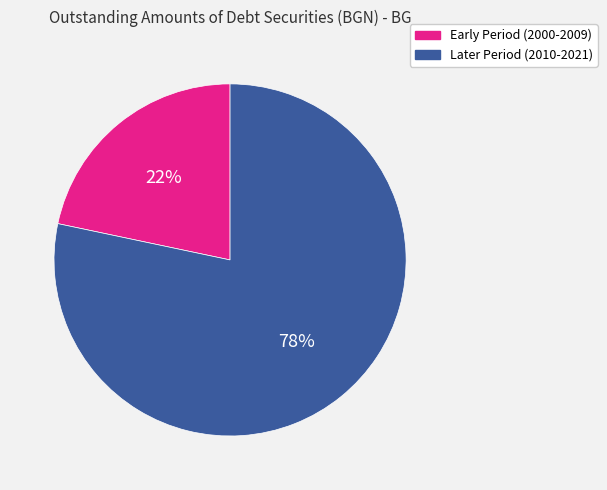

Is there a majority slice in this chart?

Yes